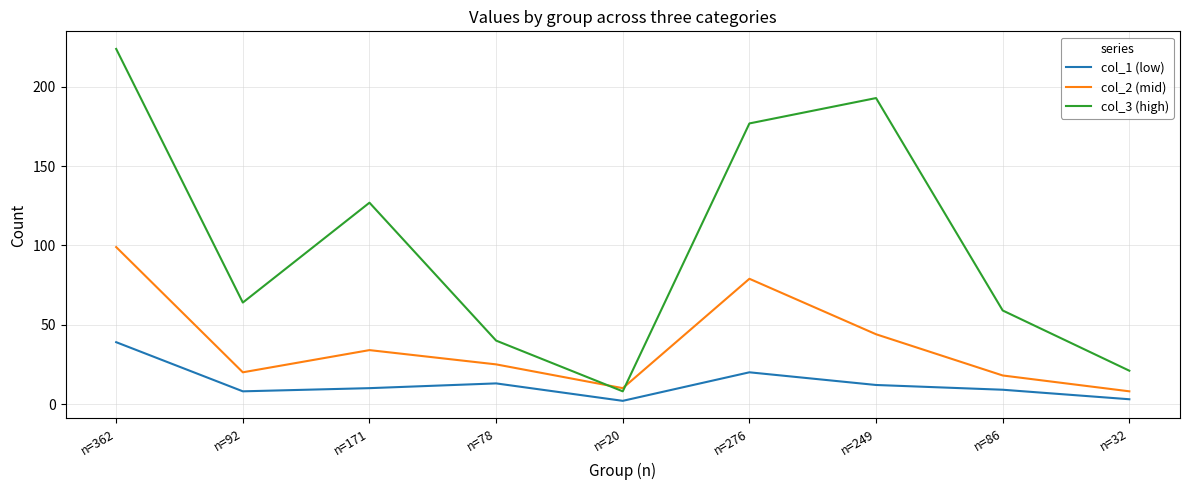

Reading left to right, what are all the values shown in this chart?

col_1 (low): 39	8	10	13	2	20	12	9	3
col_2 (mid): 99	20	34	25	10	79	44	18	8
col_3 (high): 224	64	127	40	8	177	193	59	21